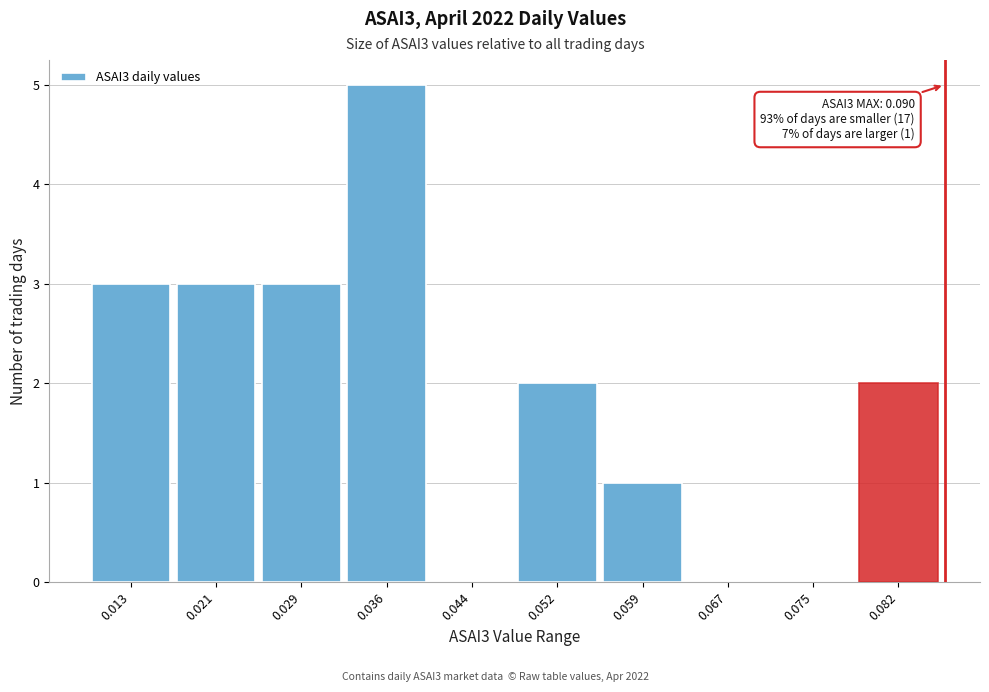

Reading right to left, extract all data points from this chart.

0.082=2	0.075=0	0.067=0	0.059=1	0.052=2	0.044=0	0.036=5	0.029=3	0.021=3	0.013=3